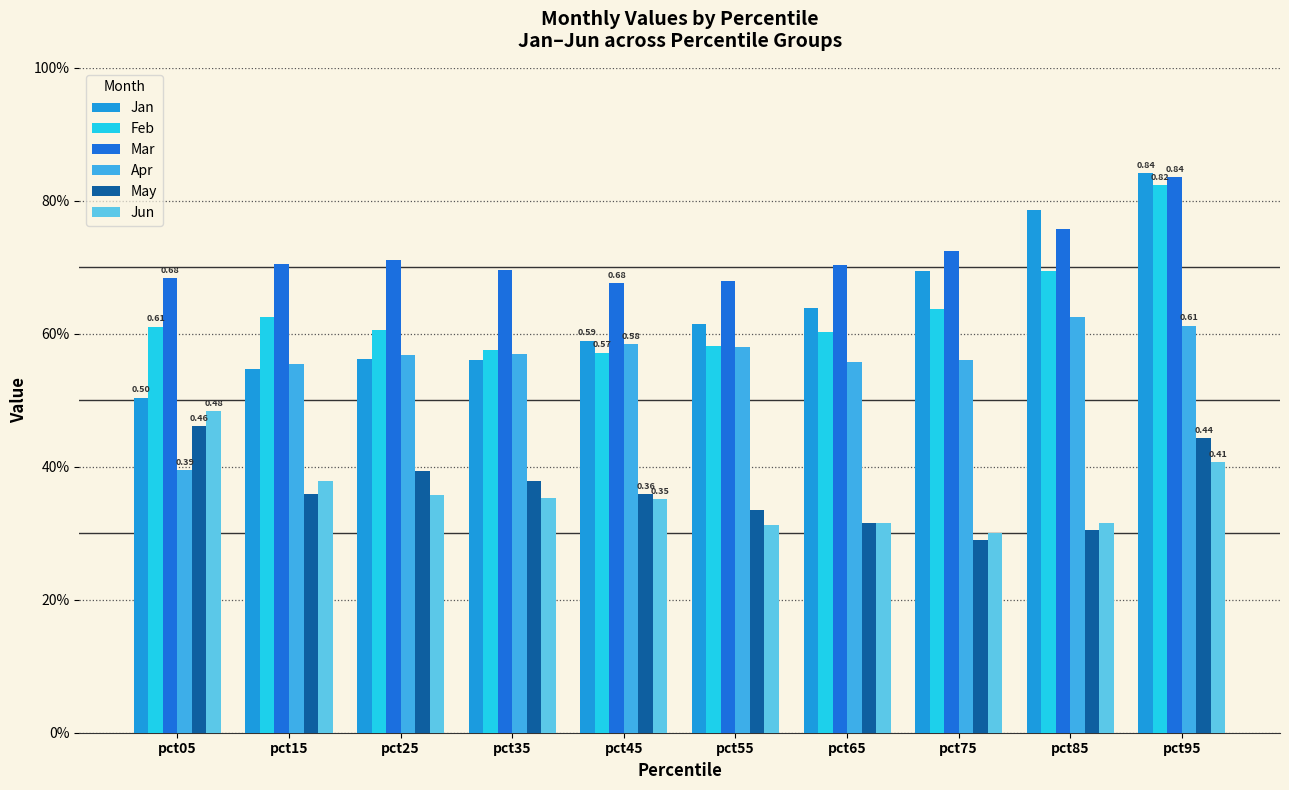

True or false: Mar has a value of 0.9 at pct75.

False